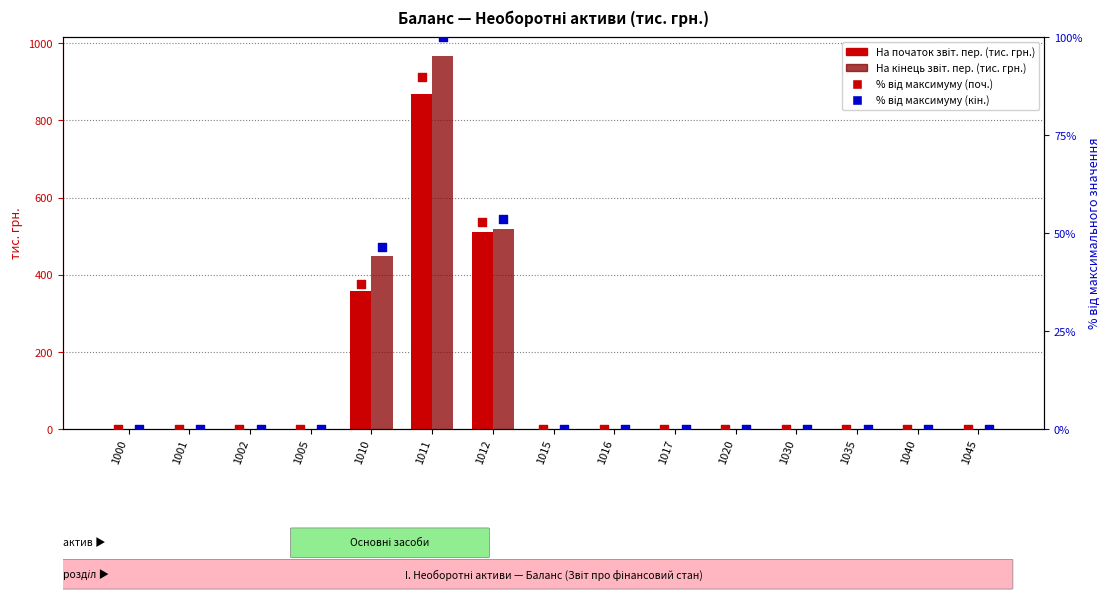

What are all the series names shown in the legend?

На початок звітного періоду, На кінець звітного періоду, % від максимуму (поч.), % від максимуму (кін.)